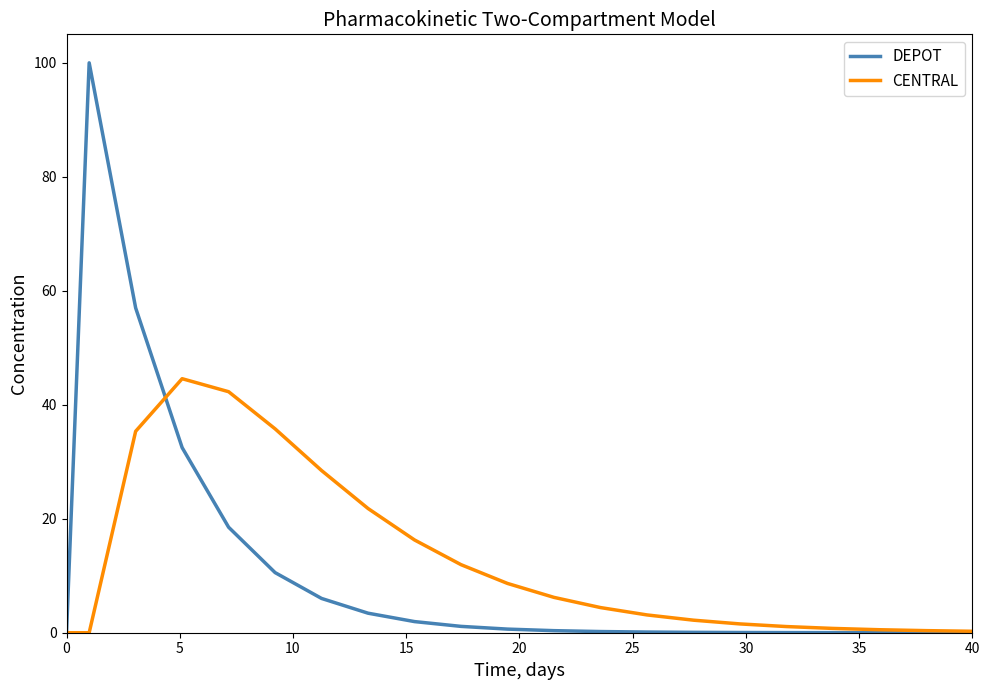

True or false: DEPOT has more than 1 points higher than both neighbors.

False